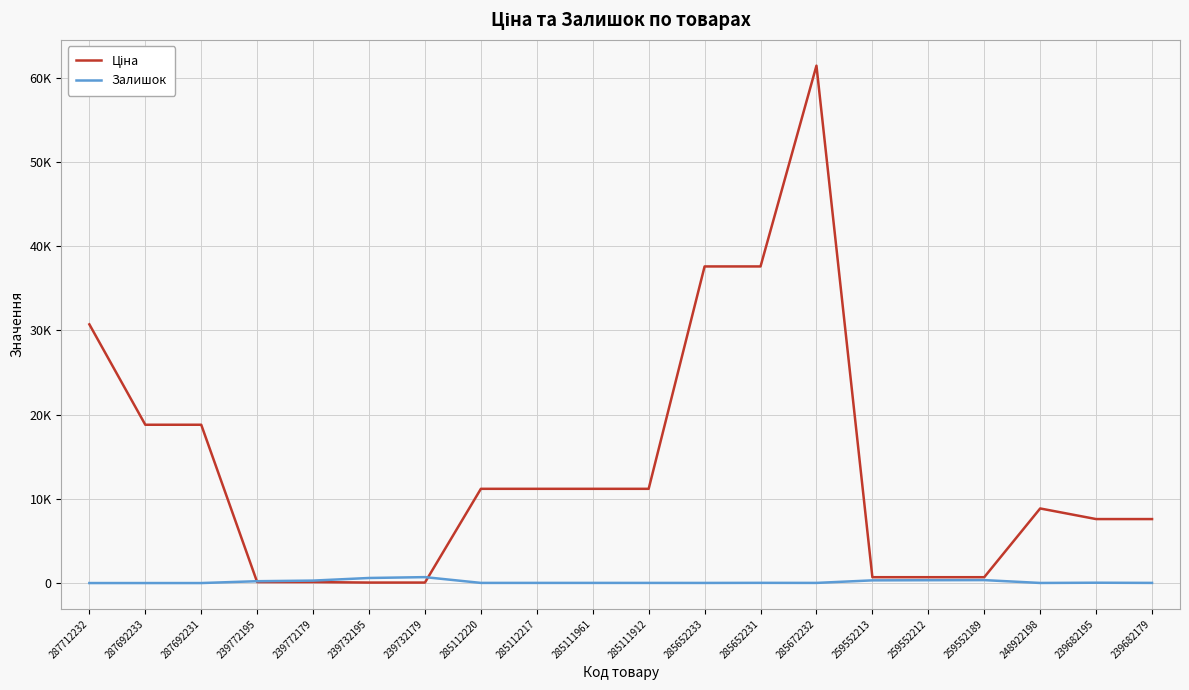

What is the maximum value for Ціна?

61434.3